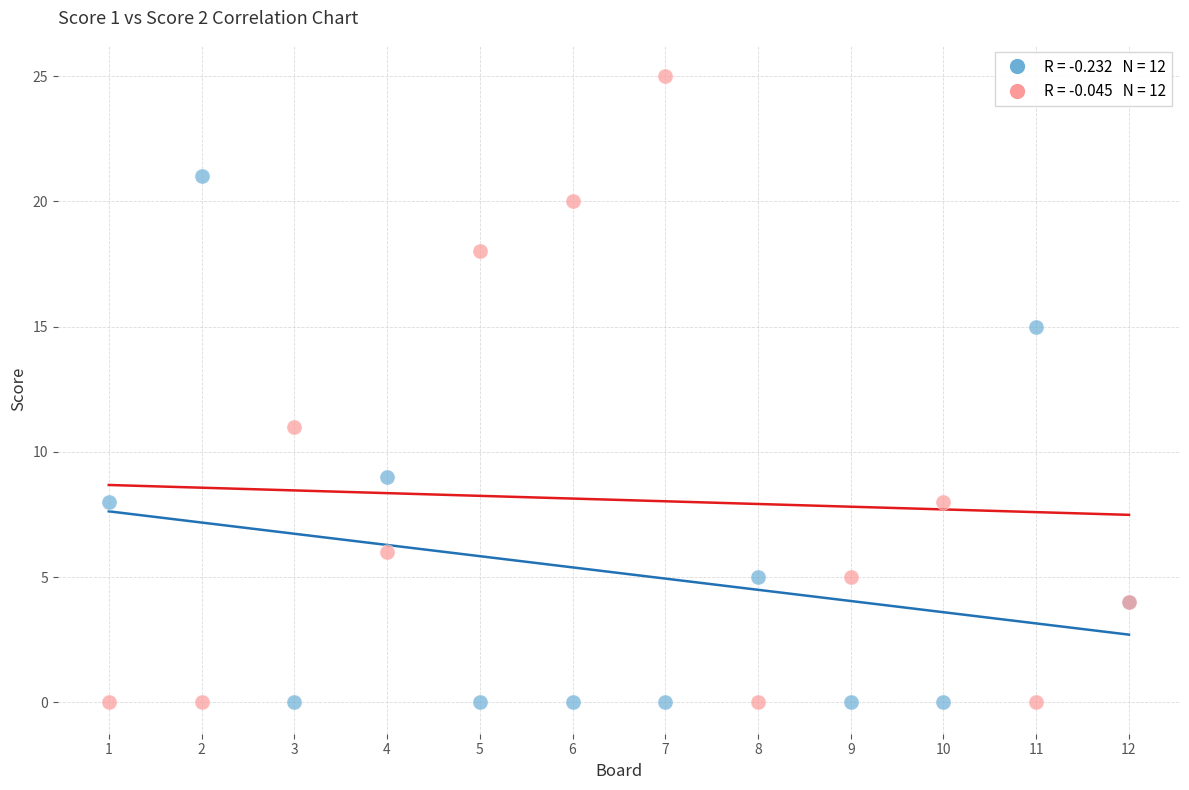

Across all series, what Y value is closest to 12?

11